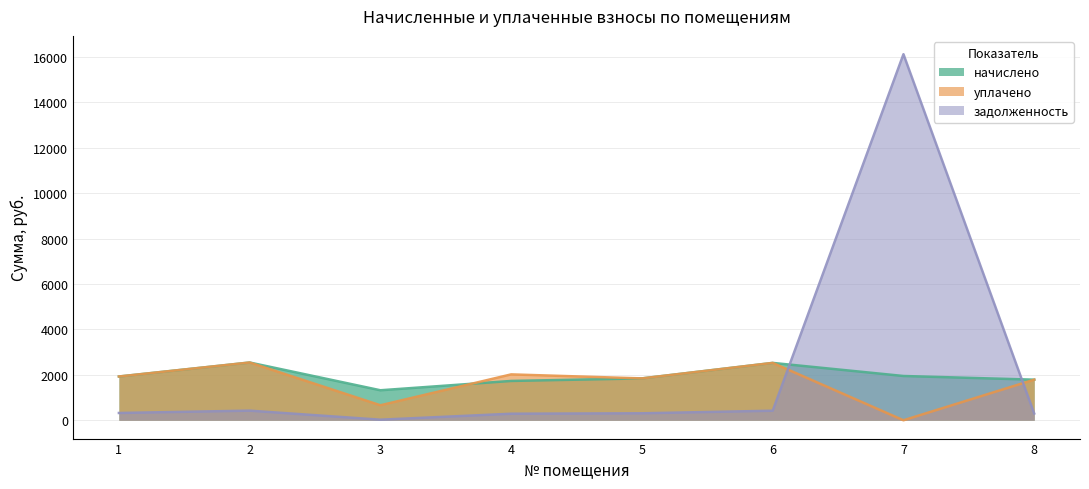

At which label does начислено first exceed 1928?

1